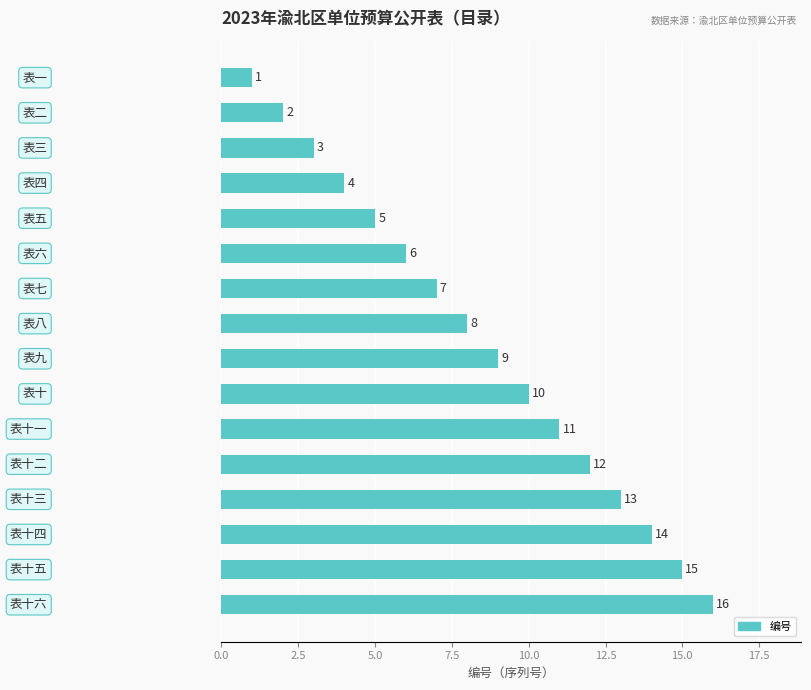

What is the value of the 3rd bar from the top?

3